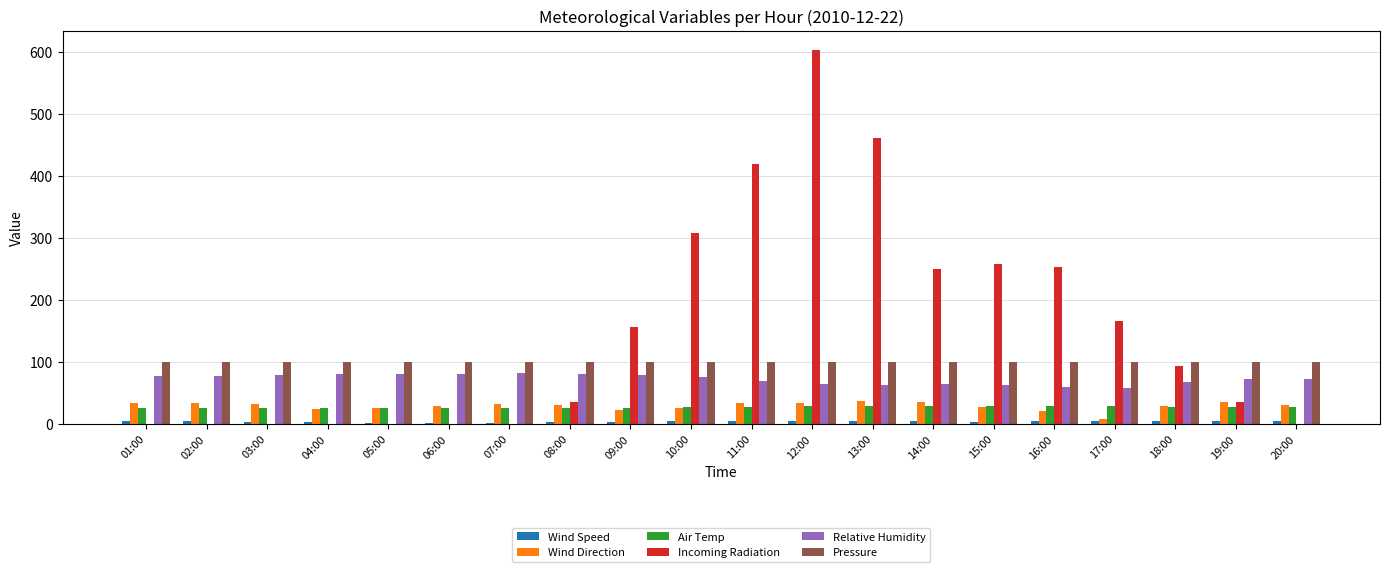

Between 18:00 and 20:00, which series saw the biggest shift?

Incoming Radiation